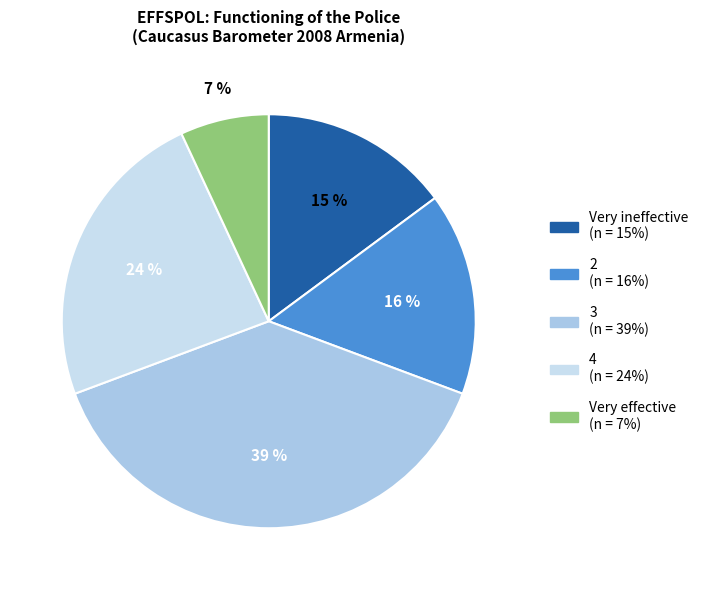

Combined, do Very ineffective and 4 account for over 50%?

No